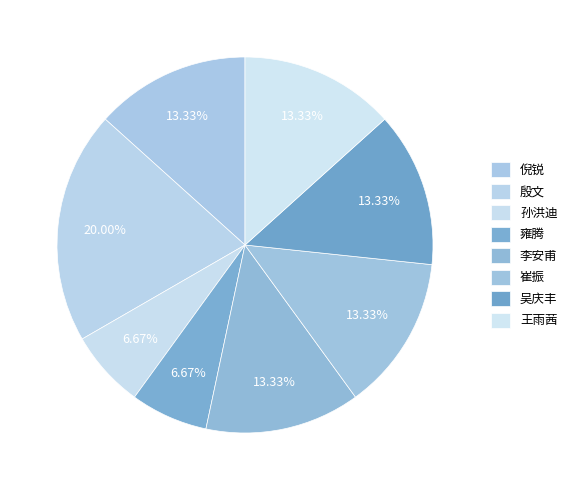

How many segments does this pie chart have?

8